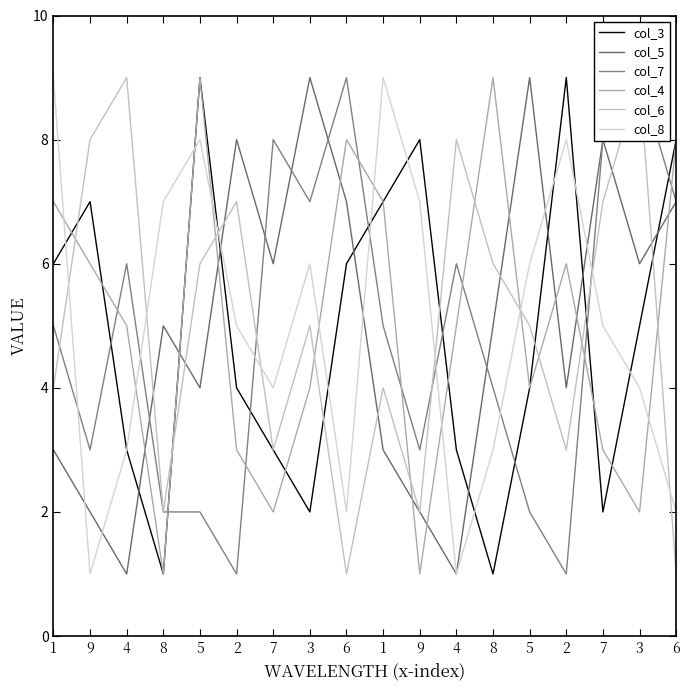

At which category is the sum across all series the highest?

5